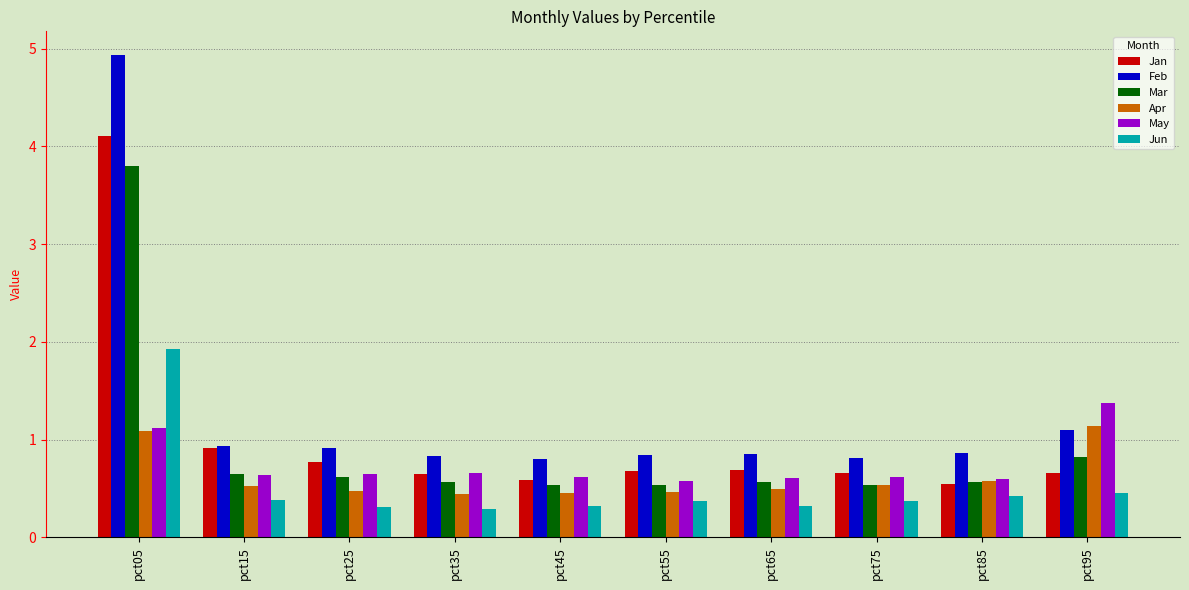

At how many categories does at least one series exceed 2?

1